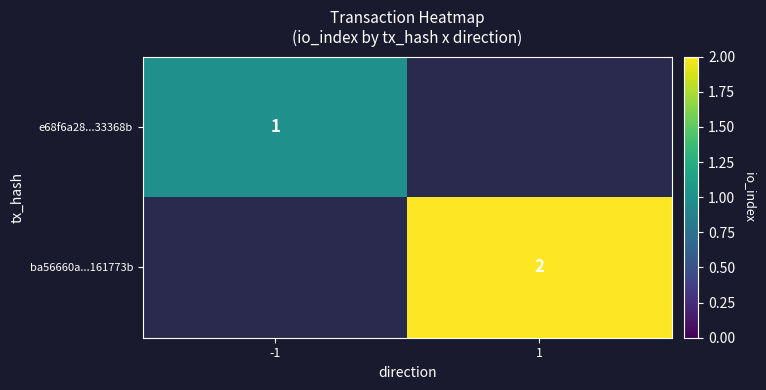

The value of ba56660a...161773b at 1 is 1. True or false?

False